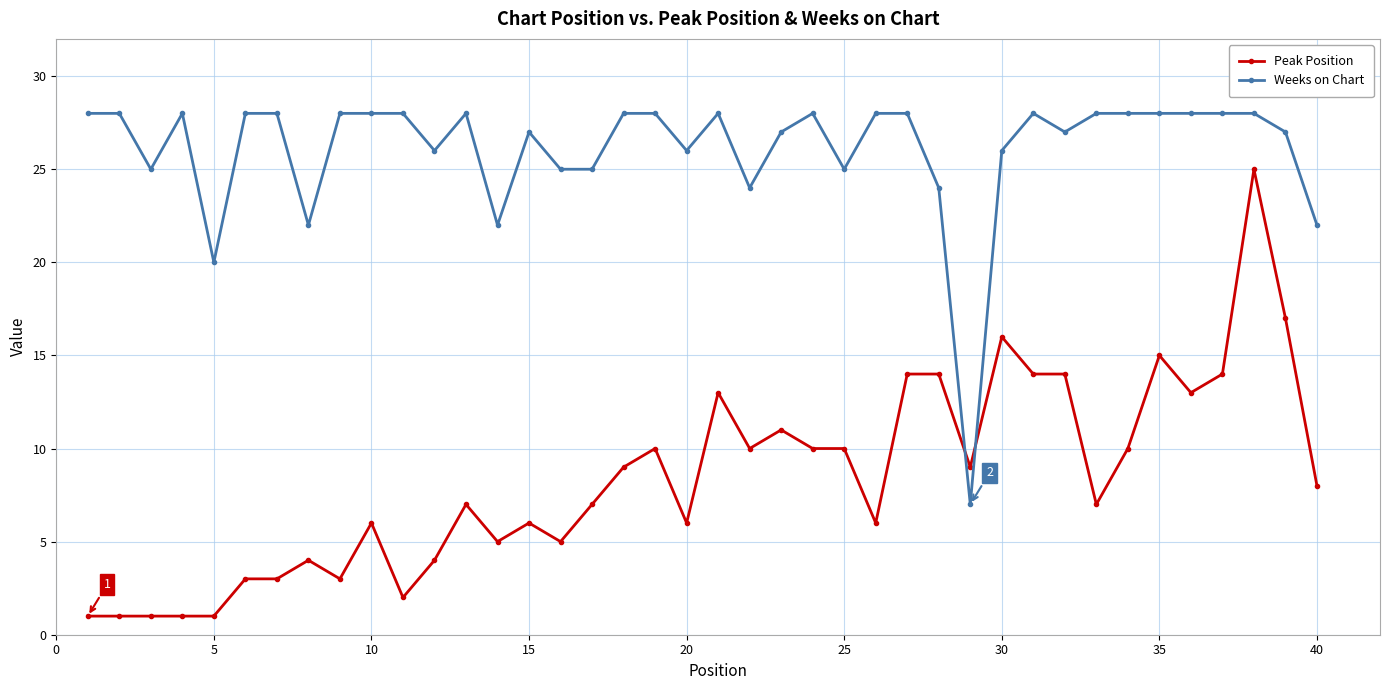

What is the highest value of the Weeks on Chart series?

28